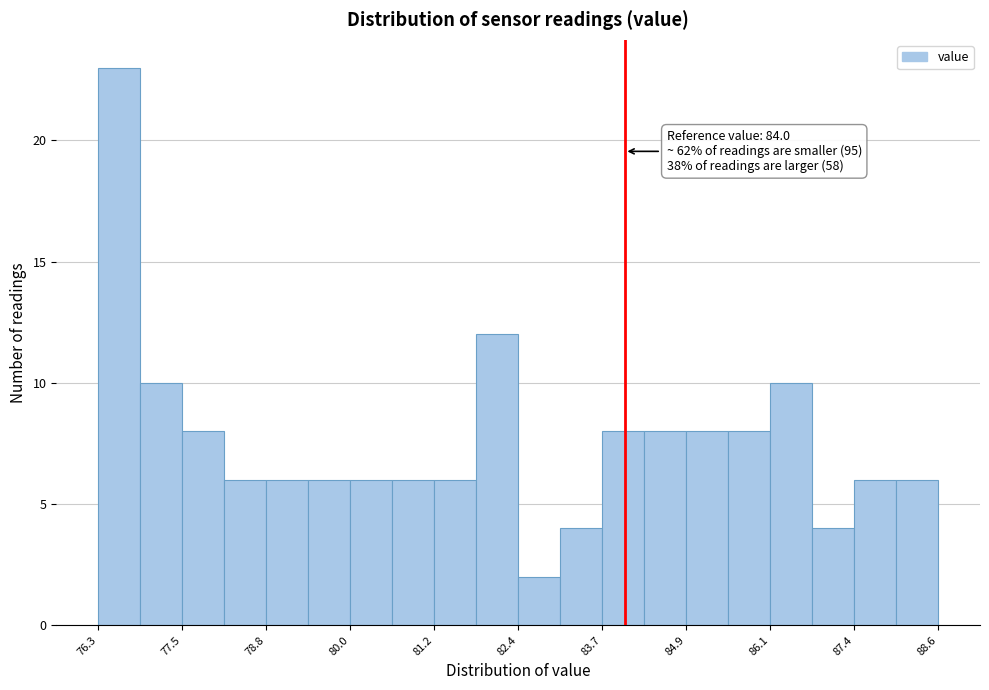

Around what value on the x-axis is the tallest bar? Give the approximate position of its centre, as read against the axis.

76.6